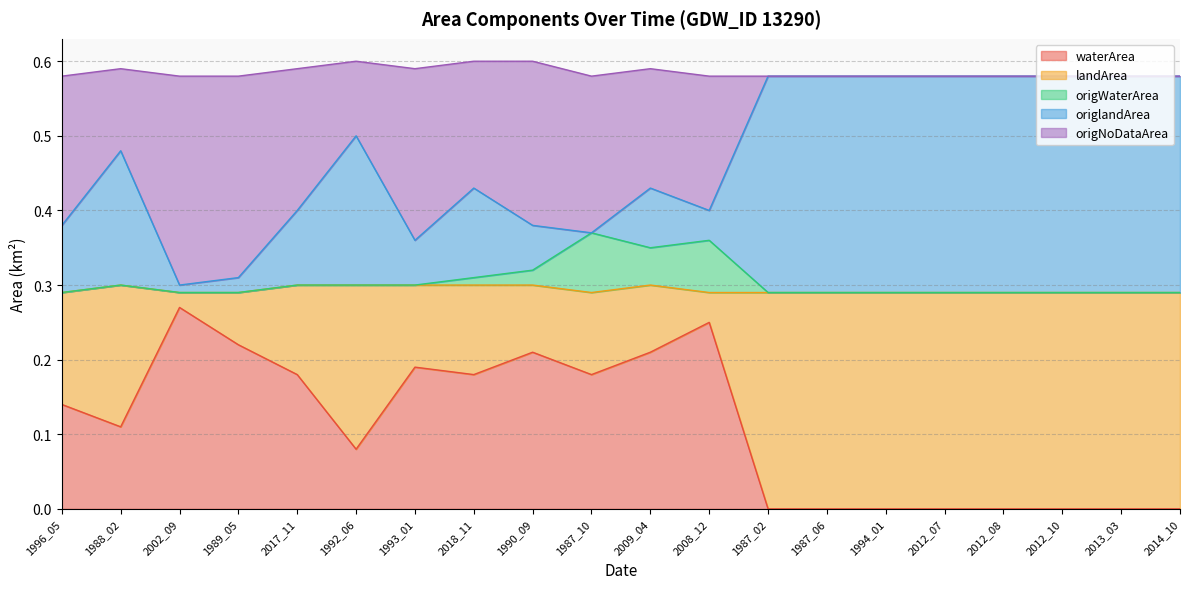

How many waterArea values are between 0 and 1?

20